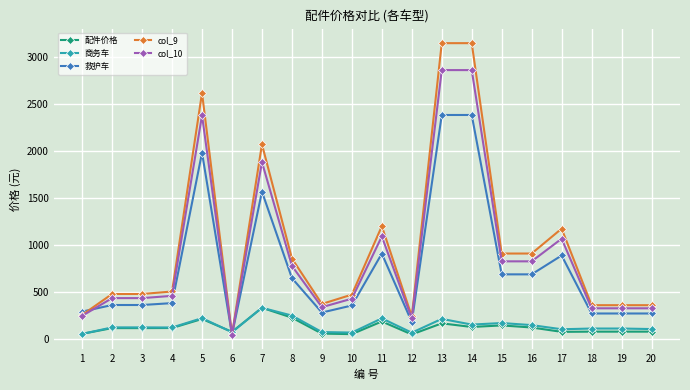

The value of 商务车 at 13 is 217.8. True or false?

True